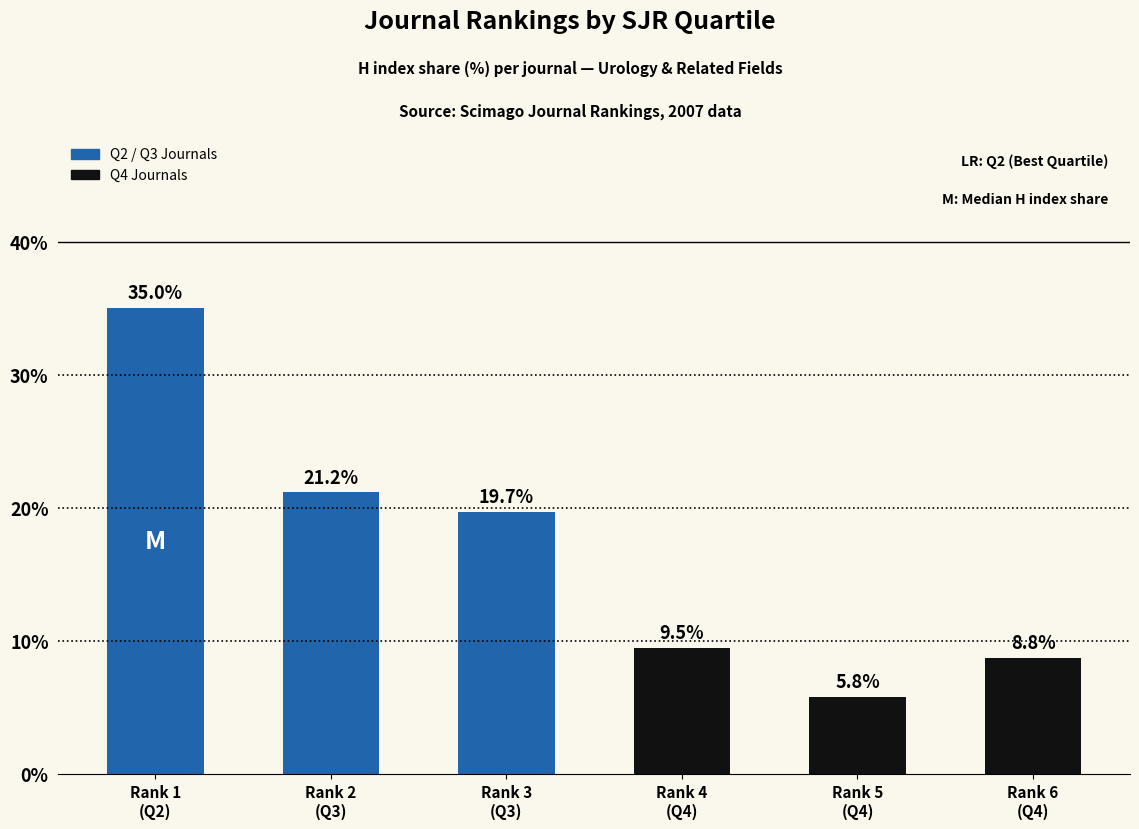

True or false: the data shows 12.0 at Rank 2
(Q3).

False